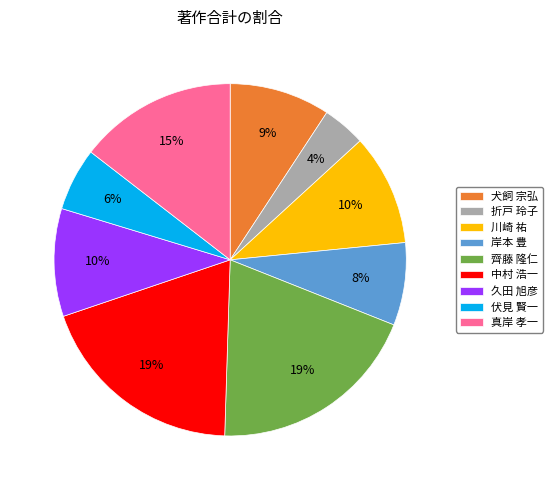

Does 川崎 祐 account for over 50% of the chart?

No